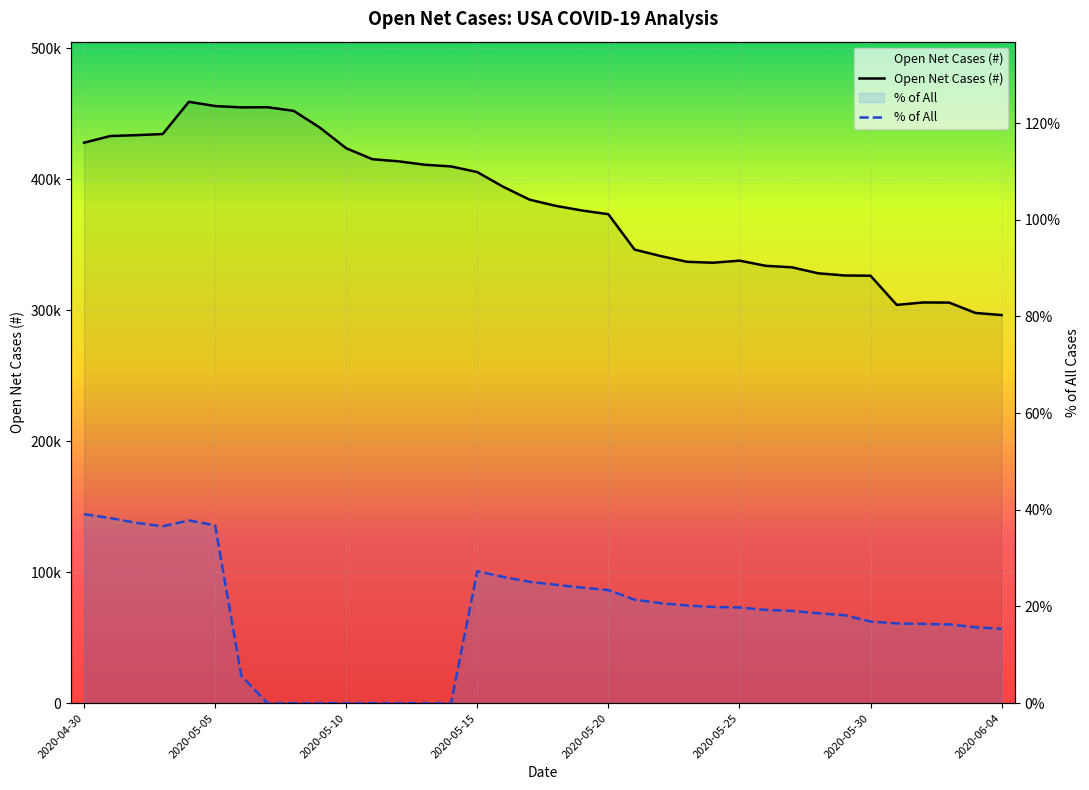

Which label corresponds to the smallest value in the chart?

2020-05-07